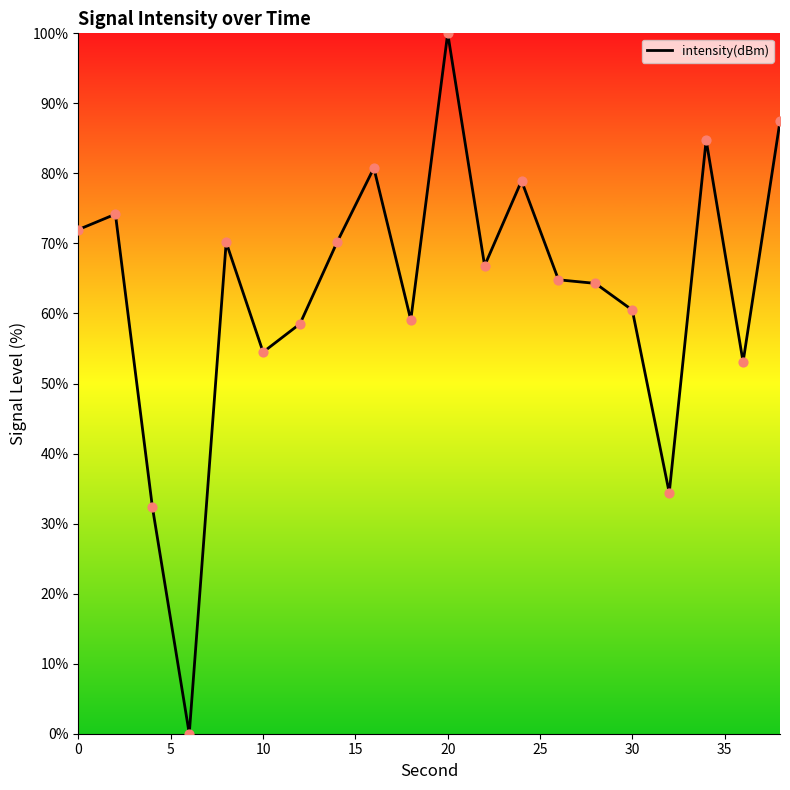

What is the maximum value shown in the chart?

100.0